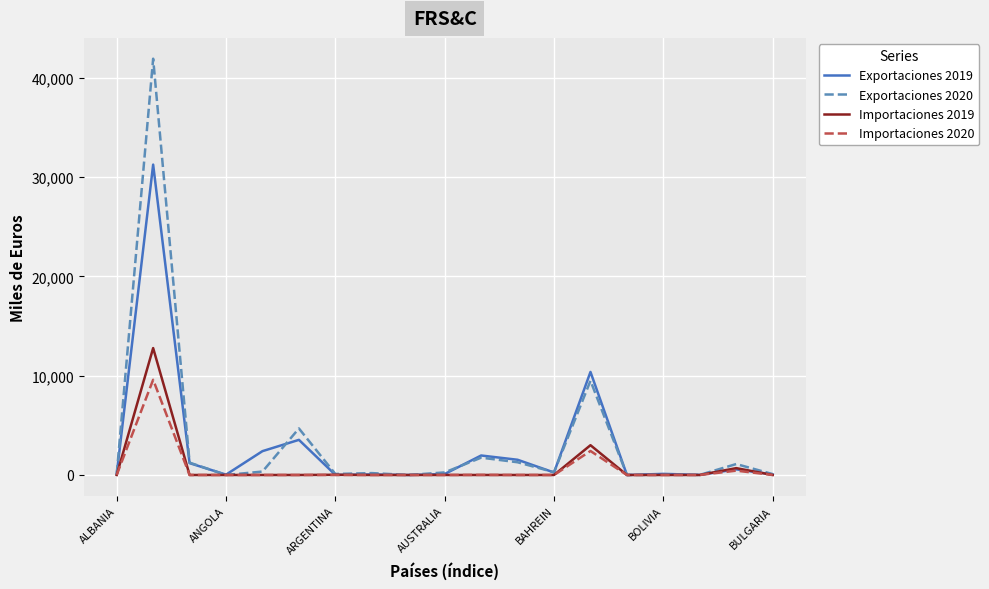

Rank the series by their maximum value, from lowest to highest.

Importaciones 2020, Importaciones 2019, Exportaciones 2019, Exportaciones 2020